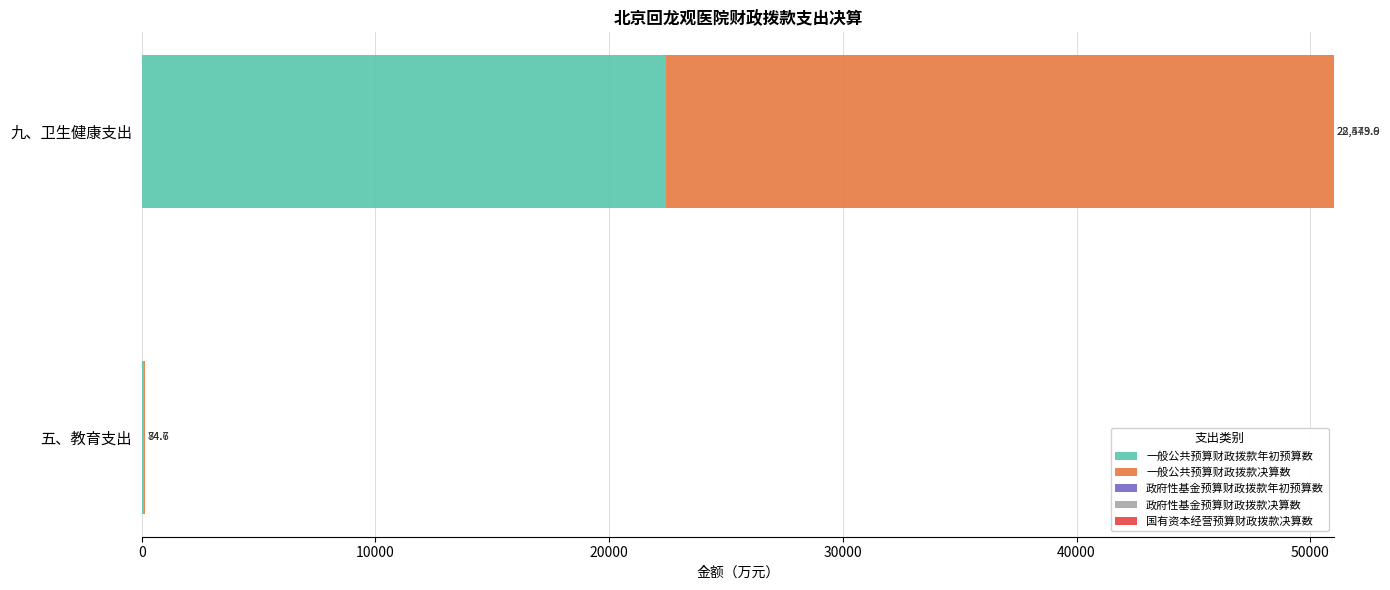

What value does the 一般公共预算财政拨款年初预算数 series have at 九、卫生健康支出?

22449.9